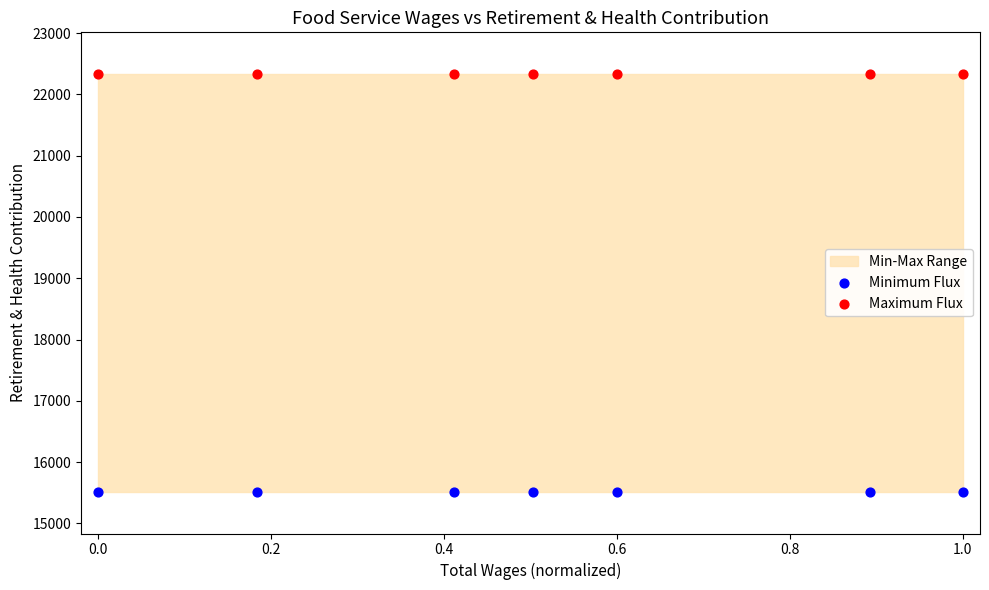

Which series contains the lowest Y value?

Minimum Flux